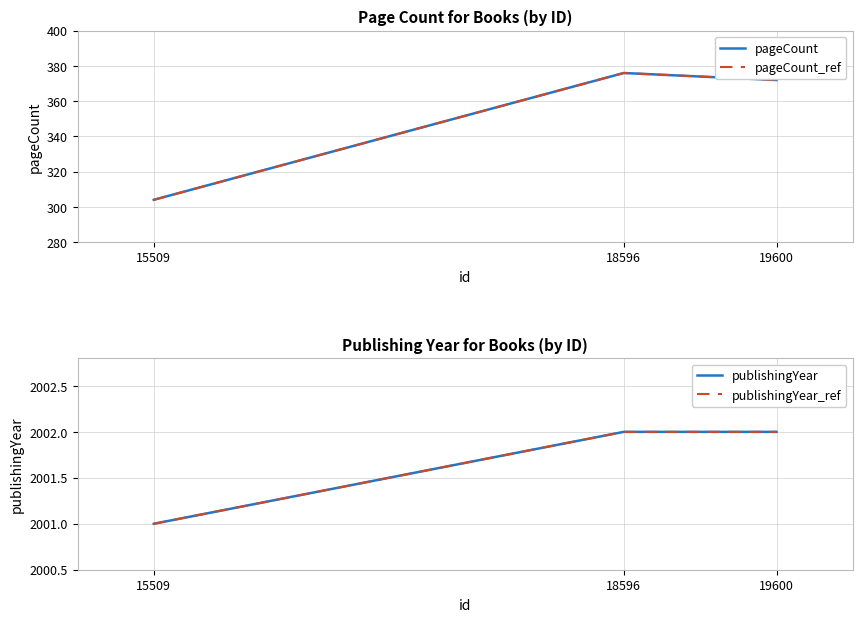

What is the difference between the highest and lowest values at 15509?

1697